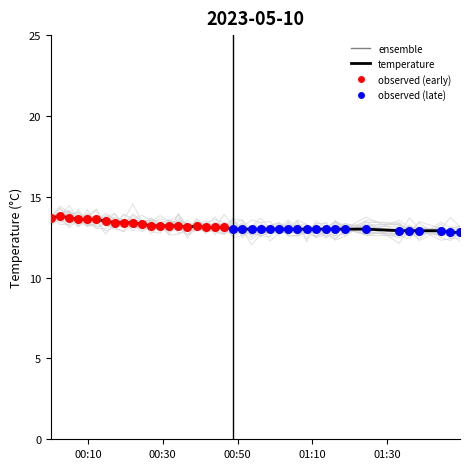

What is the ratio of the value at 2023-05-10T00:43:58 to the value at 2023-05-10T00:24:27?

1.0